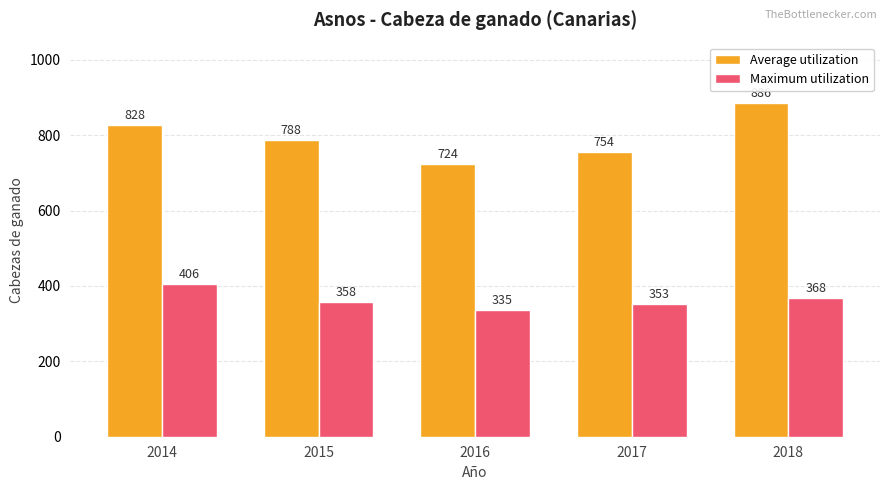

What is the value of the Maximum utilization bar at the 2nd from the left?

358